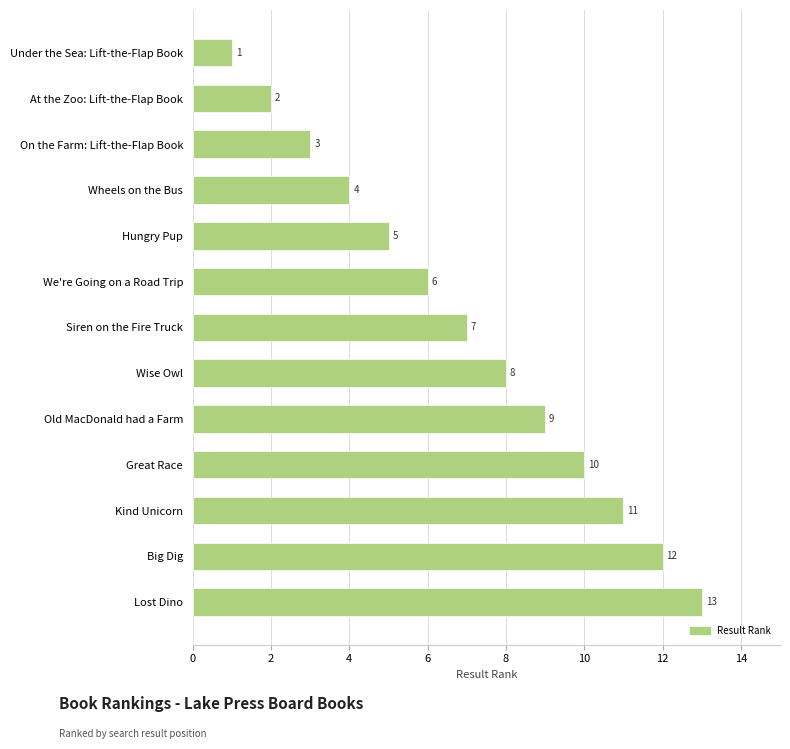

Count the number of categories in the chart.

13